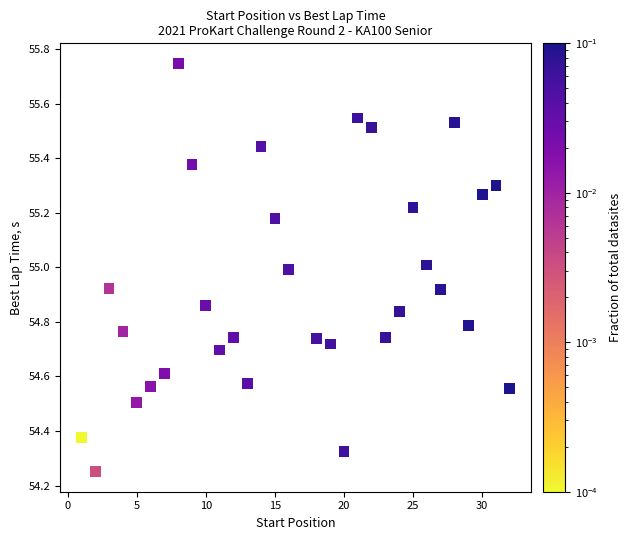

What is the range of Y values (max minus min)?

1.5